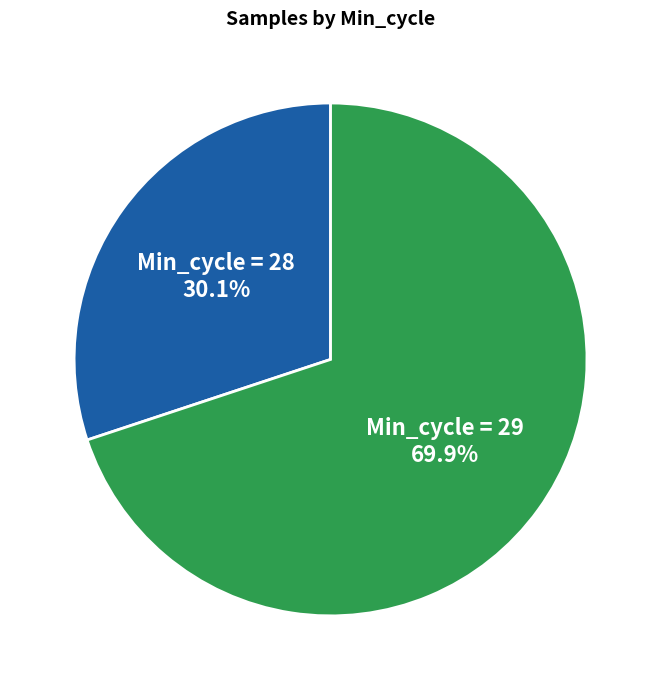

Does Min_cycle = 29 represent more than half of the total?

Yes